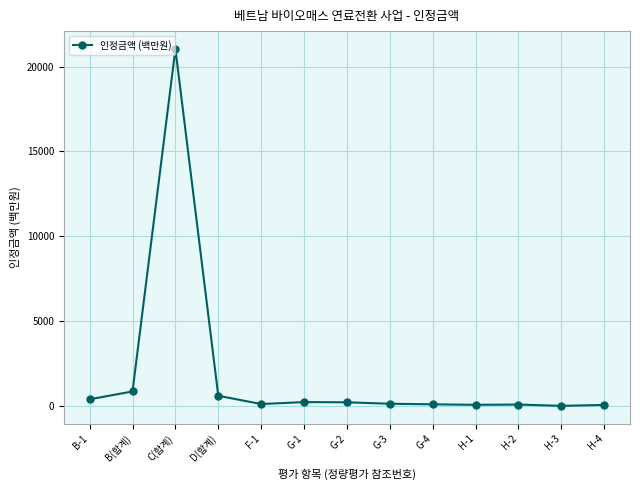

True or false: there are more than 0 points higher than both neighbors.

True